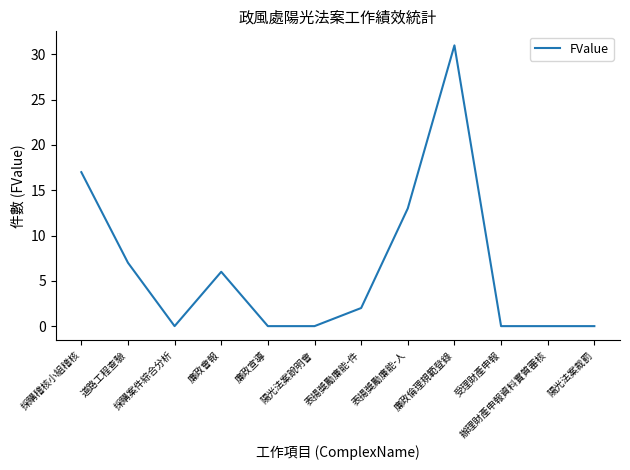

True or false: the data shows 0 at 受理財產申報.

True